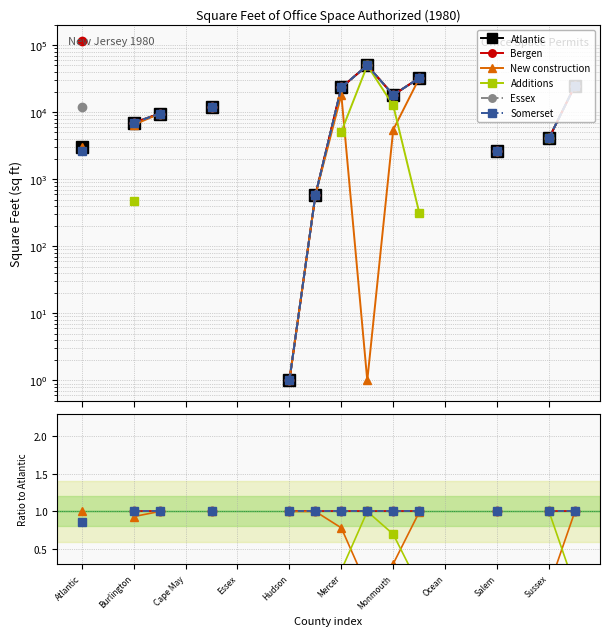

What are all the series names shown in the legend?

Atlantic, Bergen, New construction, Additions, Essex, Somerset